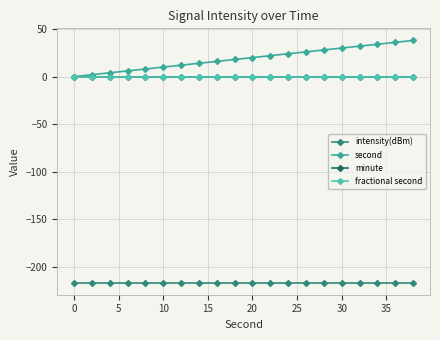

Does the chart have visible grid lines?

Yes